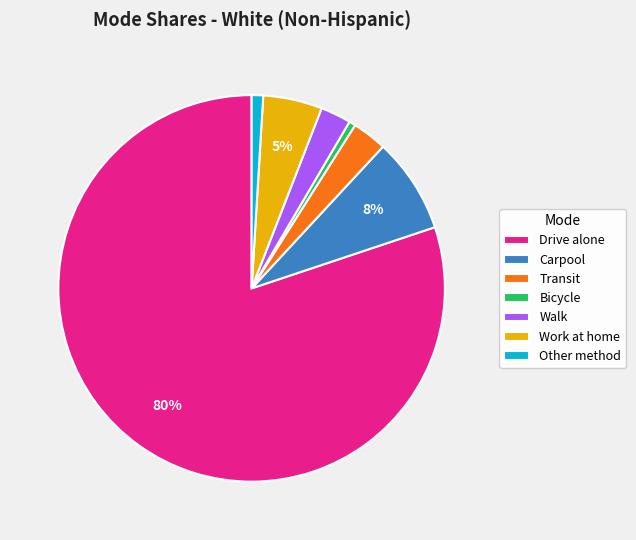

Is the sum of Transit and Work at home greater than half?

No